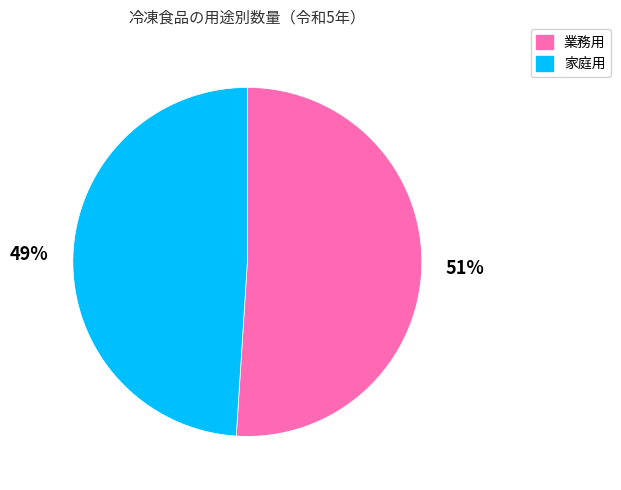

How many segments does this pie chart have?

2